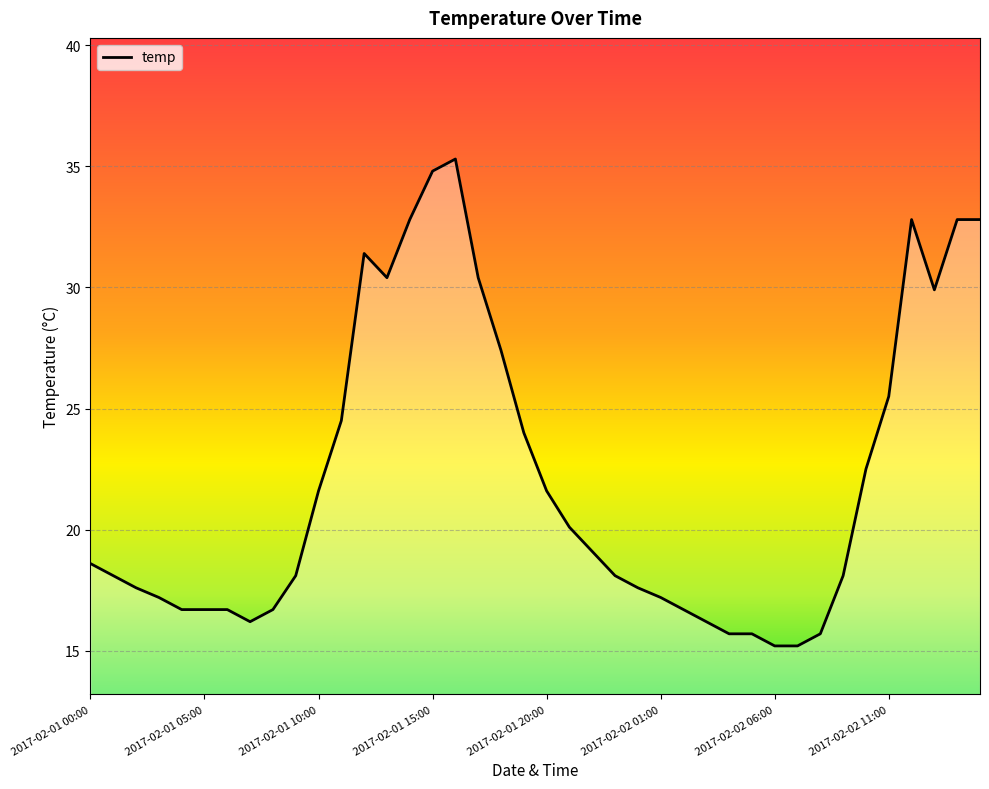

What is the minimum value shown in the chart?

15.2